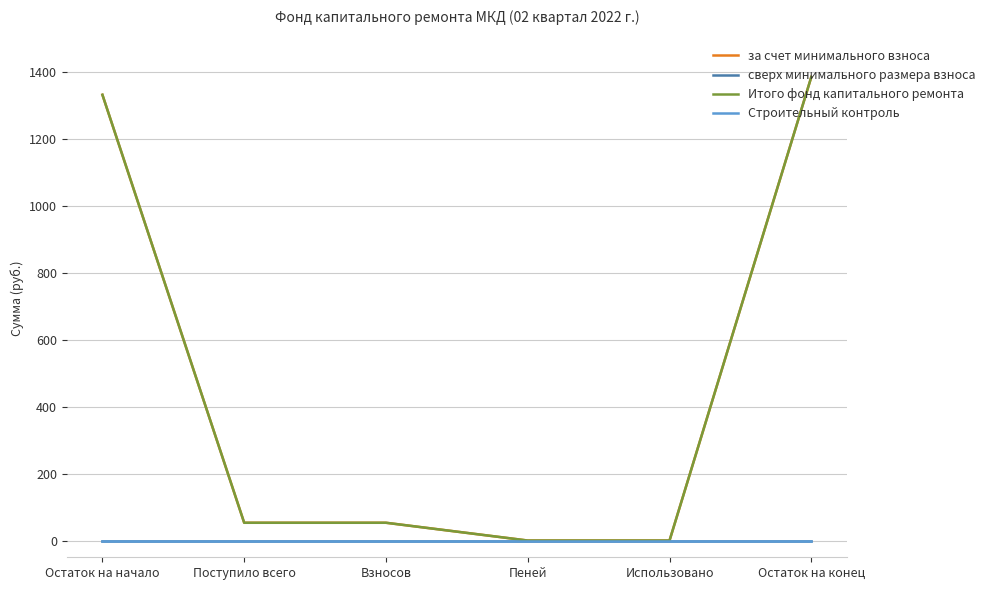

Does the chart display data point markers on the line(s)?

No